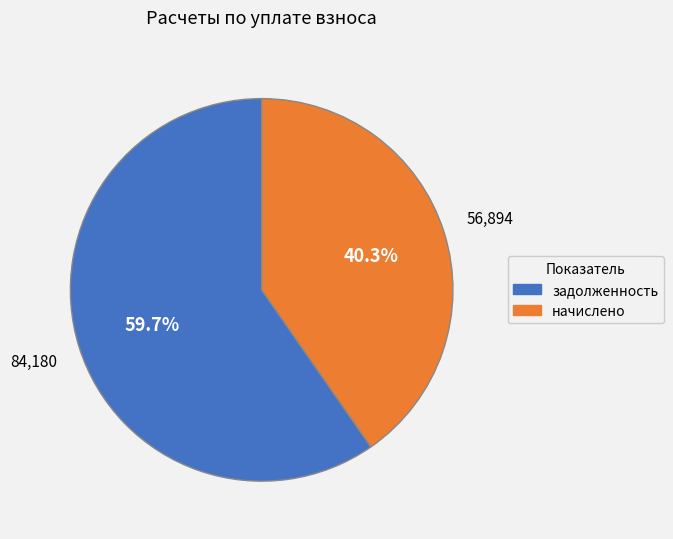

How many segments does this pie chart have?

2